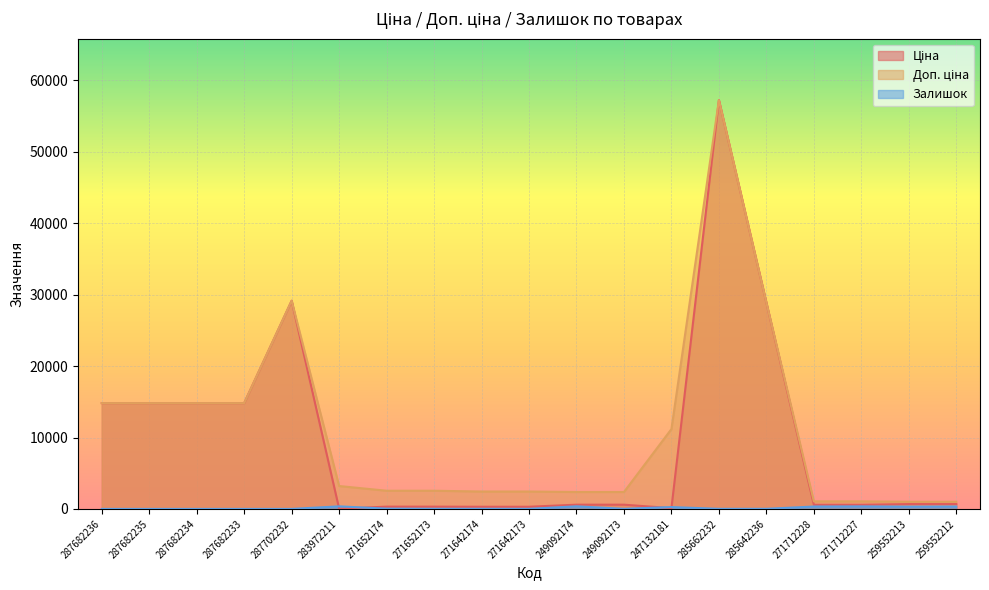

What is the difference between the maximum and minimum values in the Ціна series?

57226.0